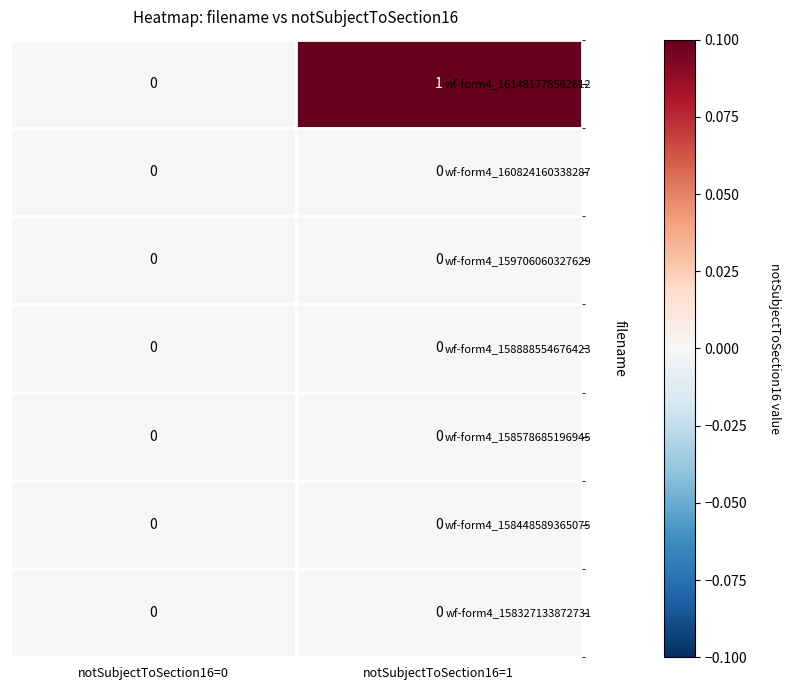

Is it true that wf-form4_158888554676423 equals 0 at notSubjectToSection16=0?

True